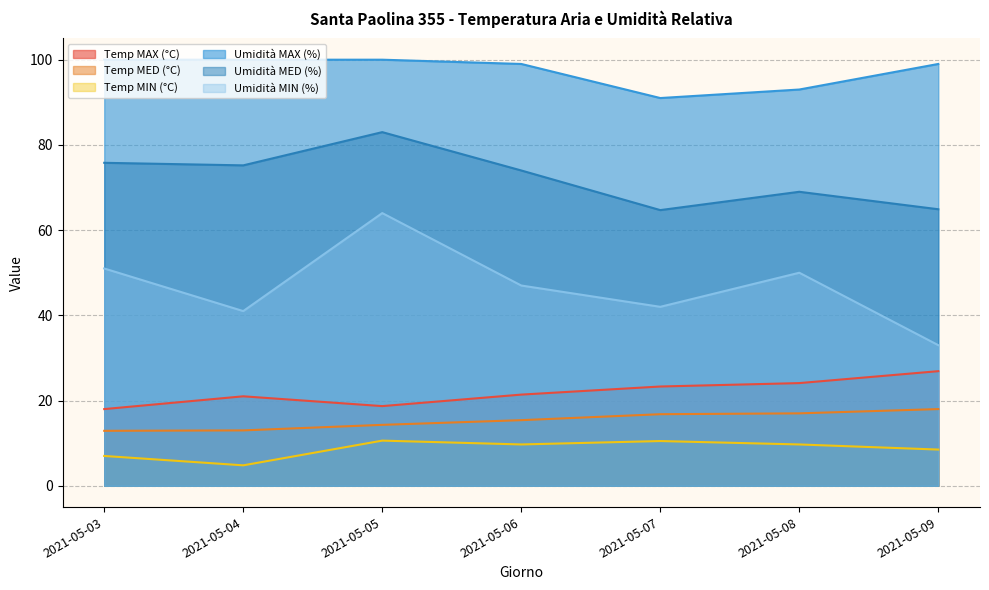

At how many categories does at least one series exceed 15?

7